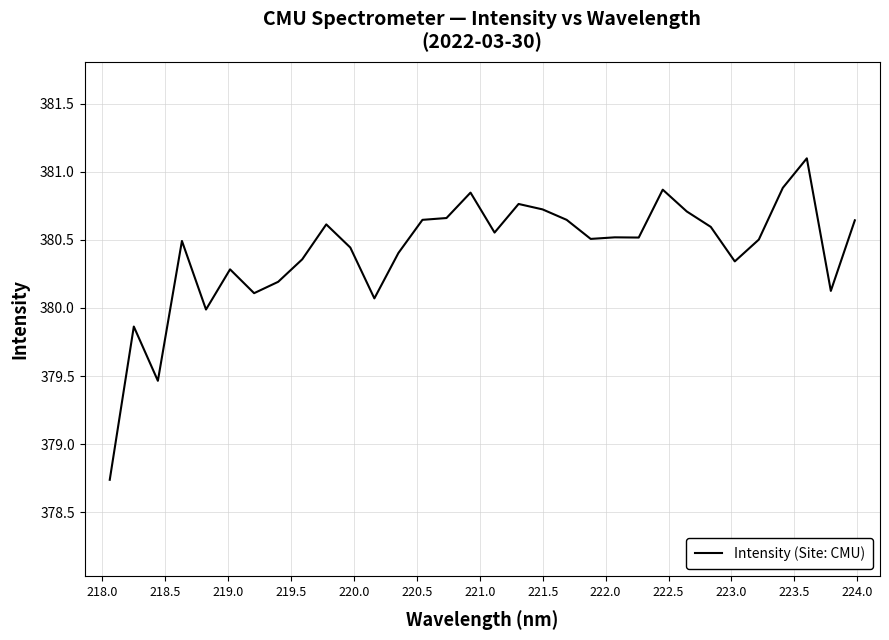

What is the difference between the maximum and minimum values?

2.4